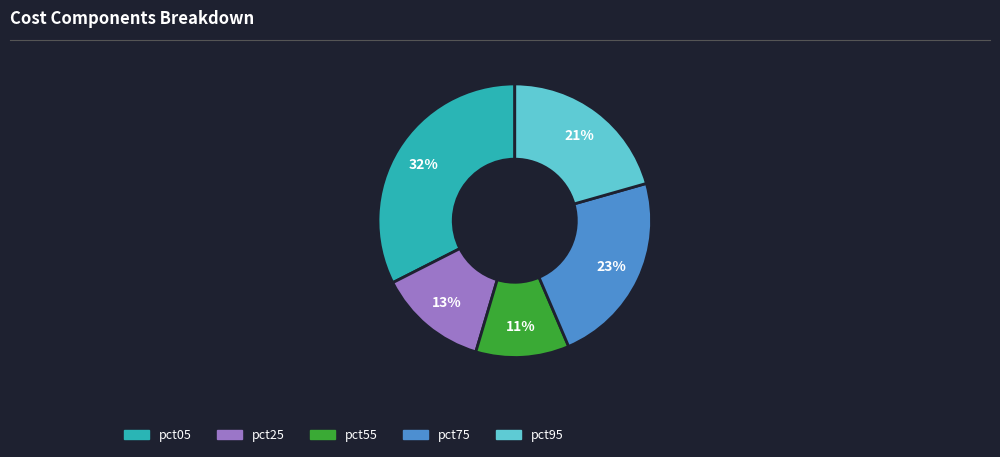

Is the sum of pct25 and pct55 greater than half?

No